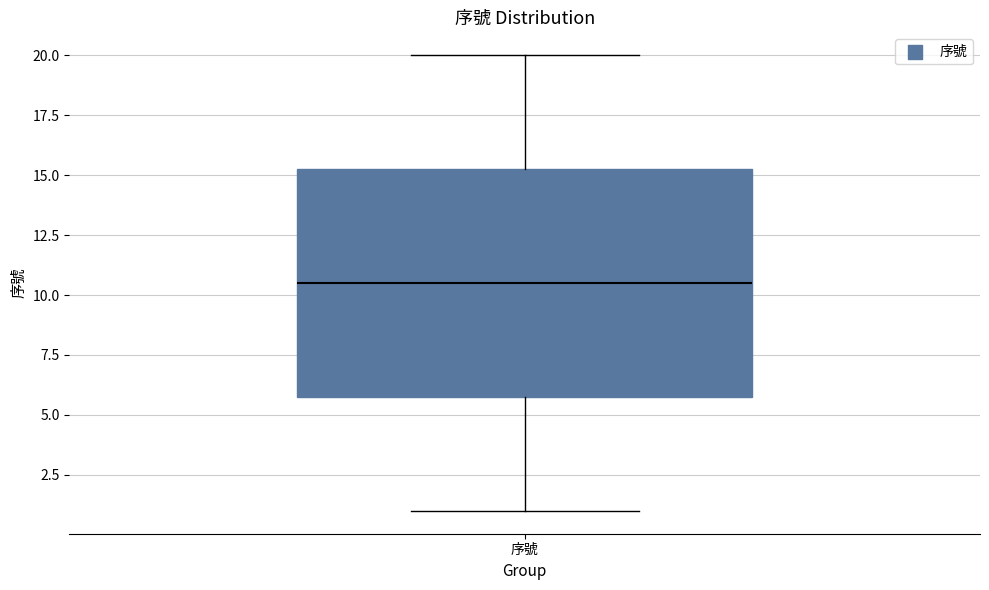

Where is the upper edge of the box for 序號 on the y-axis? The values are not printed on the chart, so give them approximately, as read against the axis.

15.5